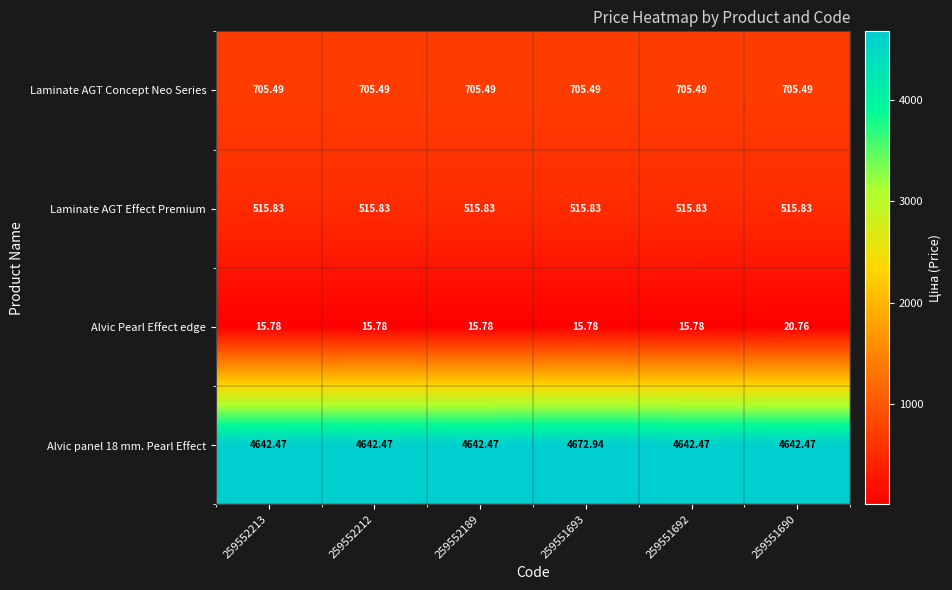

Between 259552189 and 259551690, which series saw the biggest shift?

Alvic Pearl Effect edge